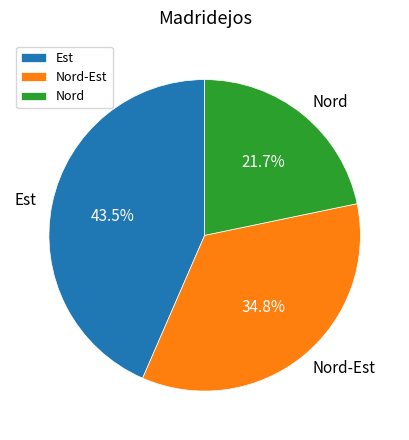

Is Est the majority of the pie?

No